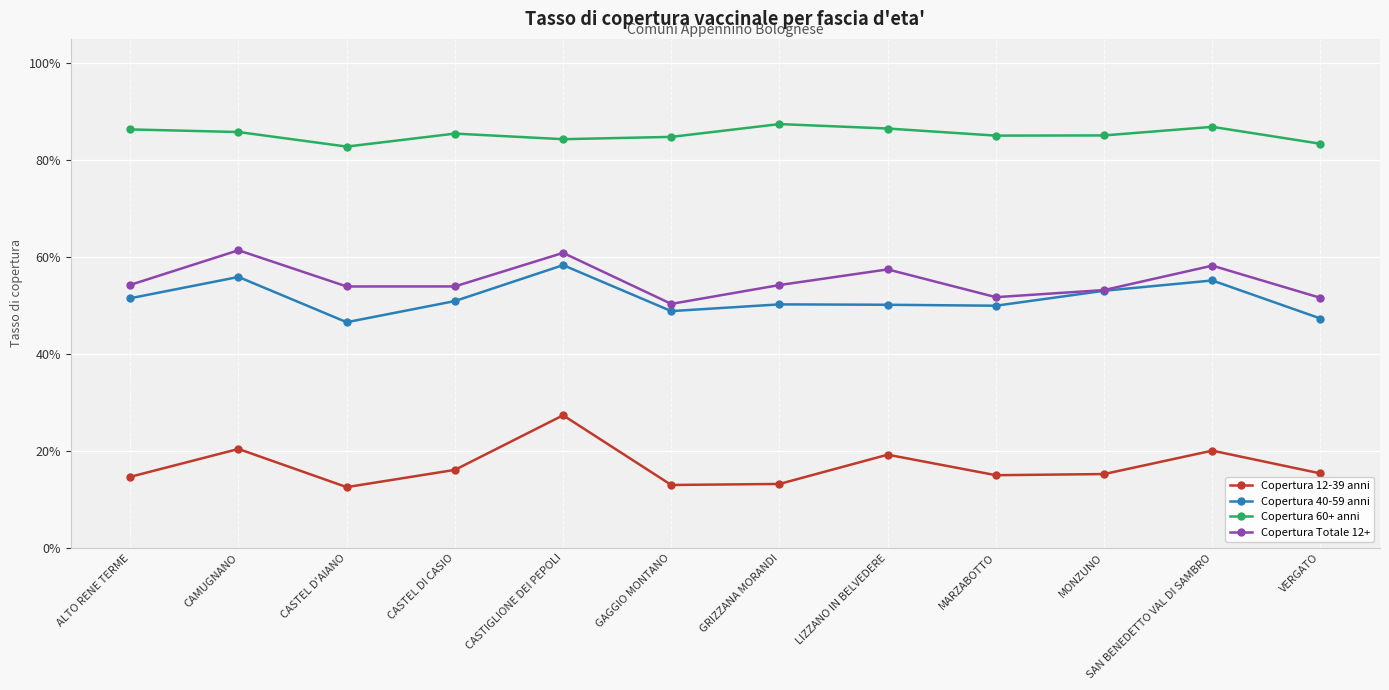

At how many categories does at least one series exceed 0?

12